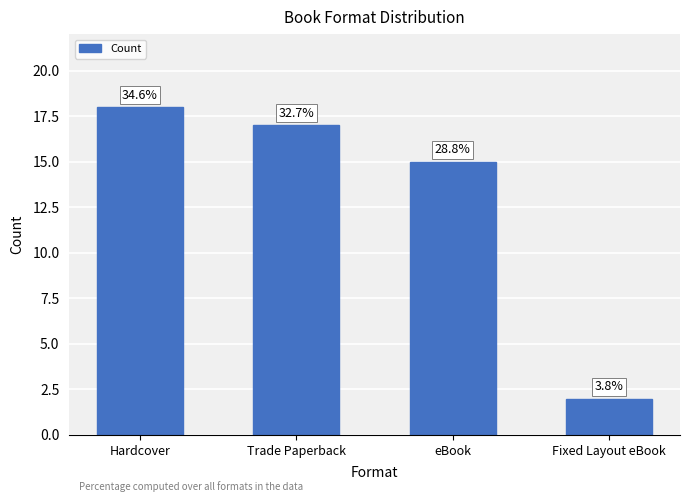

Does the chart contain any negative values?

No